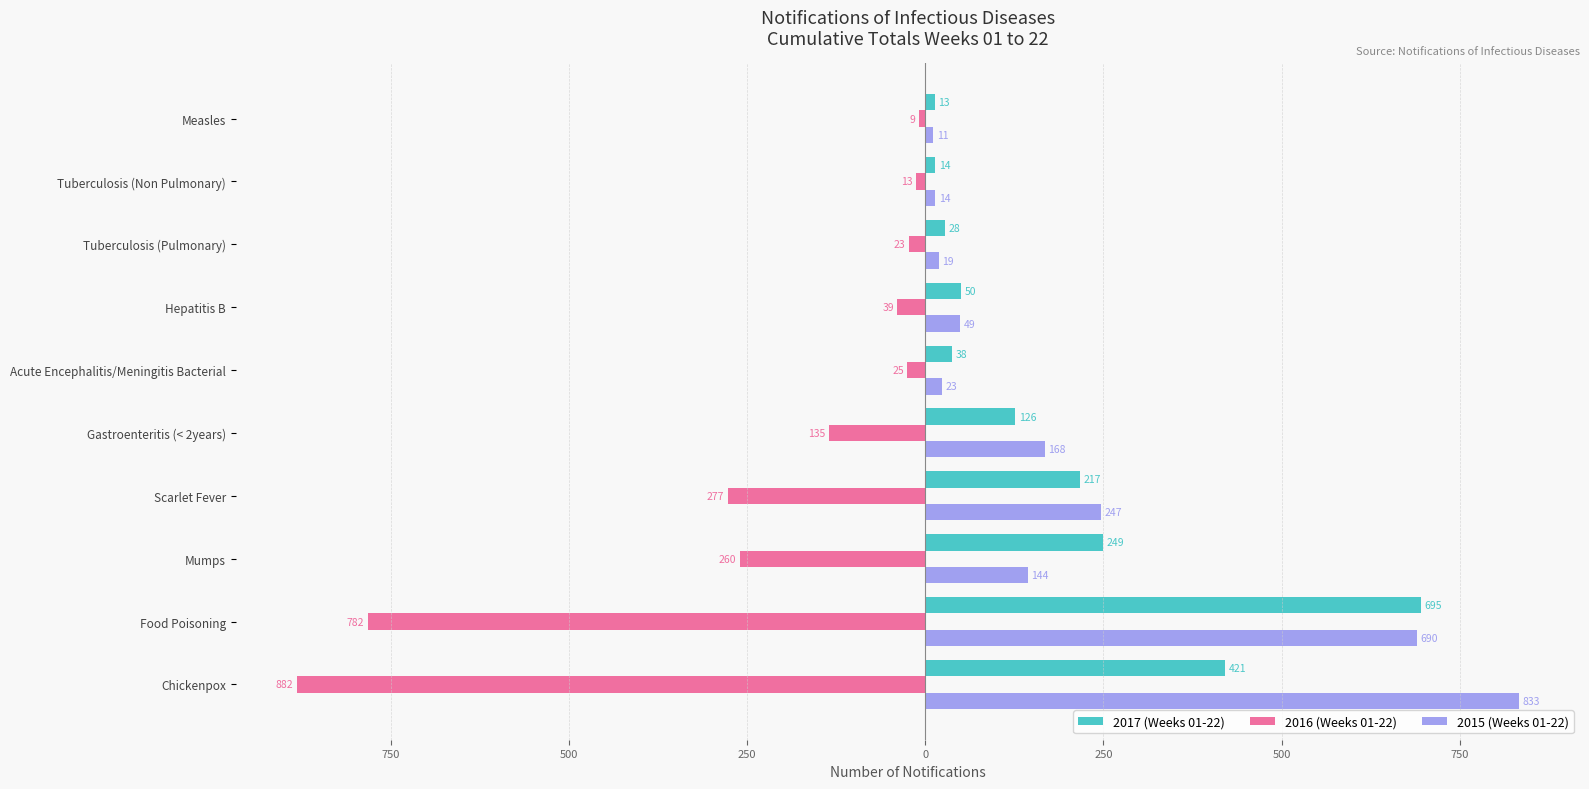

Reading right to left, list all the values displayed in this chart.

2017 (Weeks 01-22): 13	14	28	50	38	126	217	249	695	421
2016 (Weeks 01-22): -9	-13	-23	-39	-25	-135	-277	-260	-782	-882
2015 (Weeks 01-22): 11	14	19	49	23	168	247	144	690	833